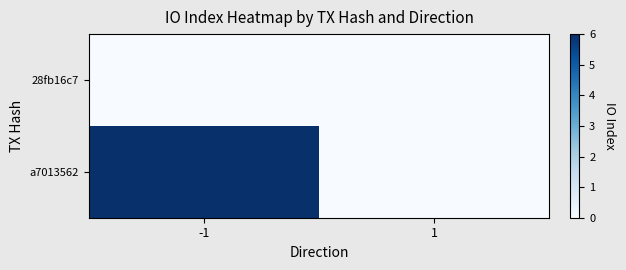

Which series changed the most between -1 and 1?

a7013562